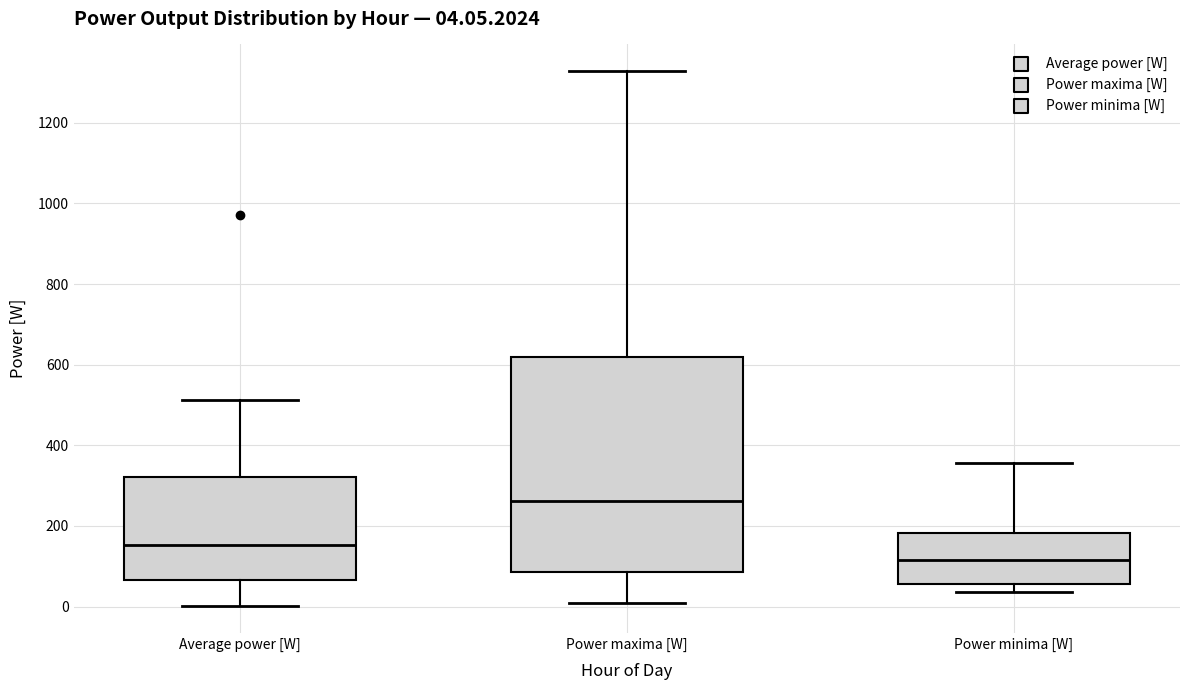

Which box has the lowest median line?

Power minima [W]